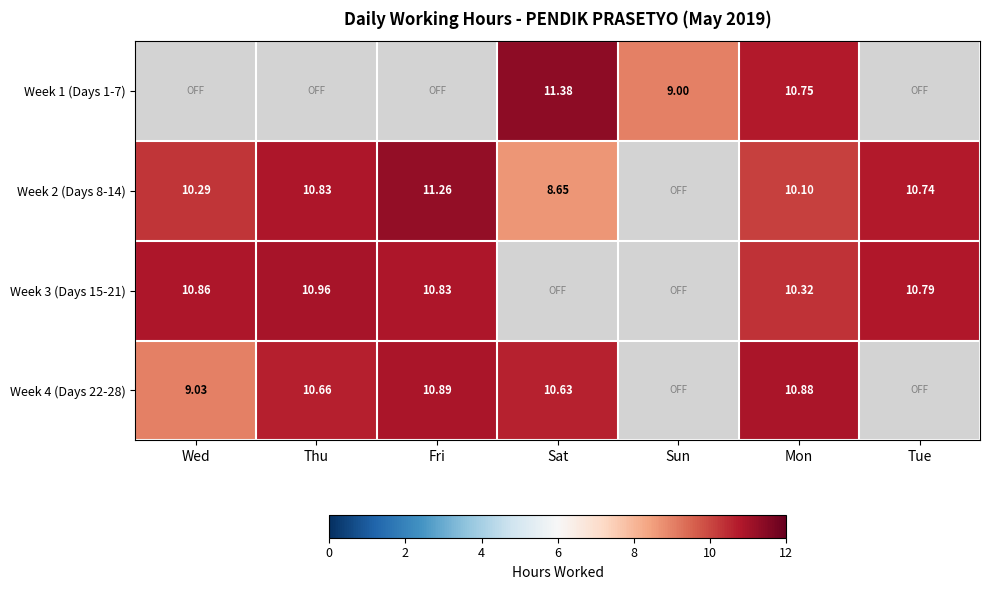

List the labels in order of Week 3 (Days 15-21) value, largest first.

Thu, Wed, Fri, Tue, Mon, Sat, Sun